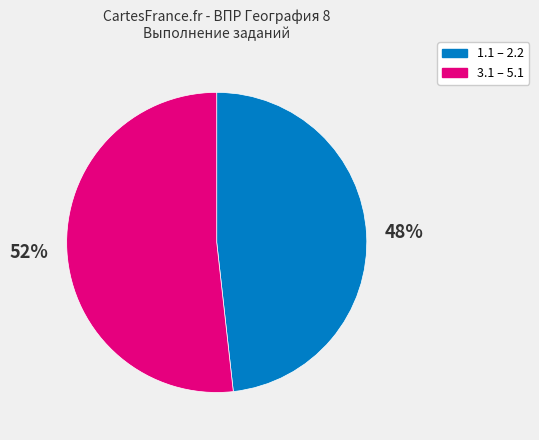

Is there a majority slice in this chart?

Yes